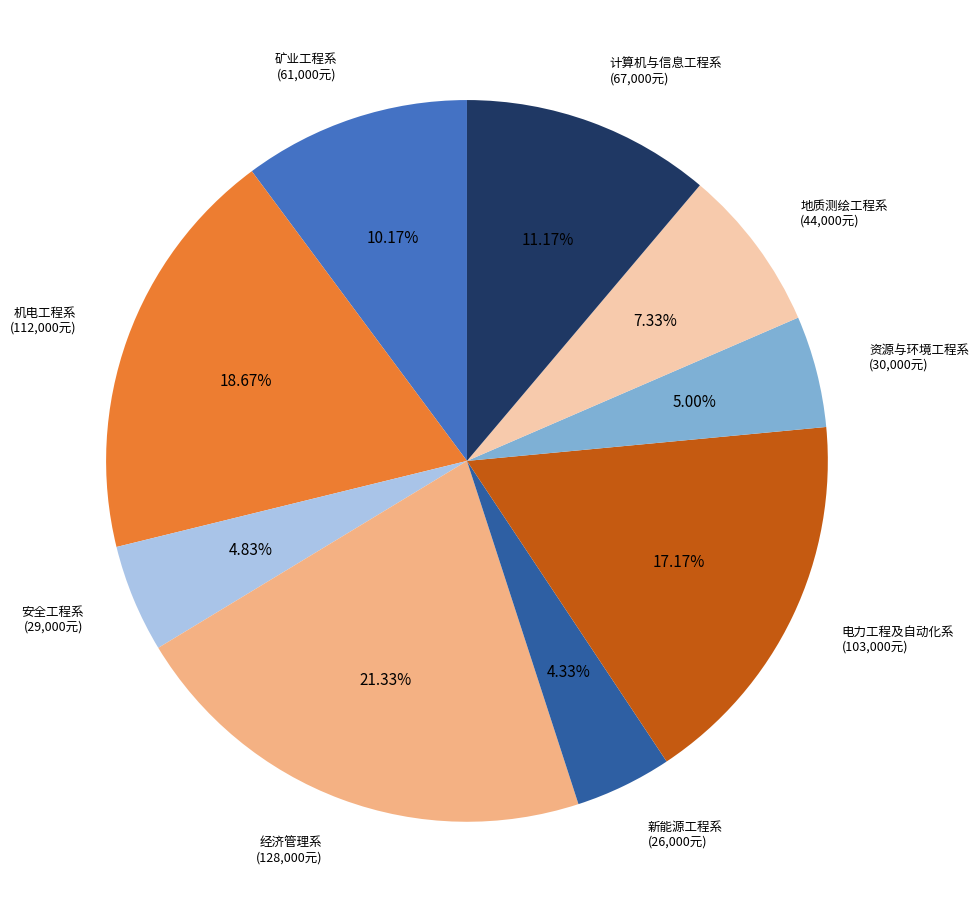

Is there any slice that represents more than half of the pie?

No